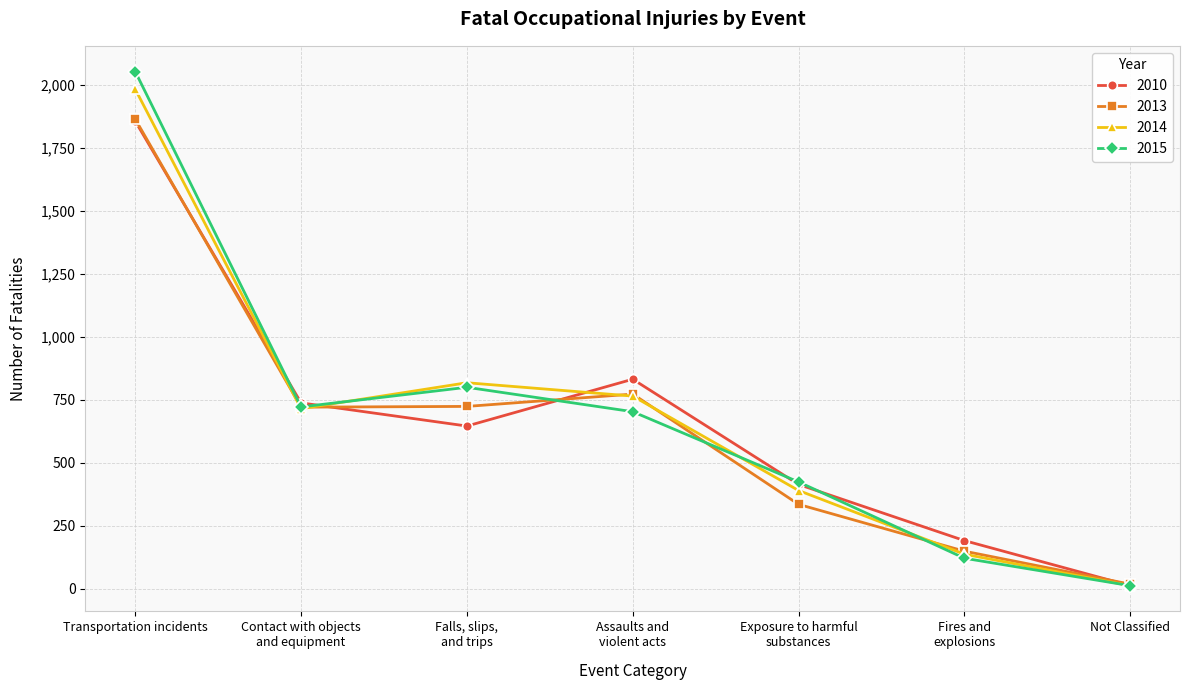

The 2015 series shows 2054 at Transportation incidents. True or false?

True